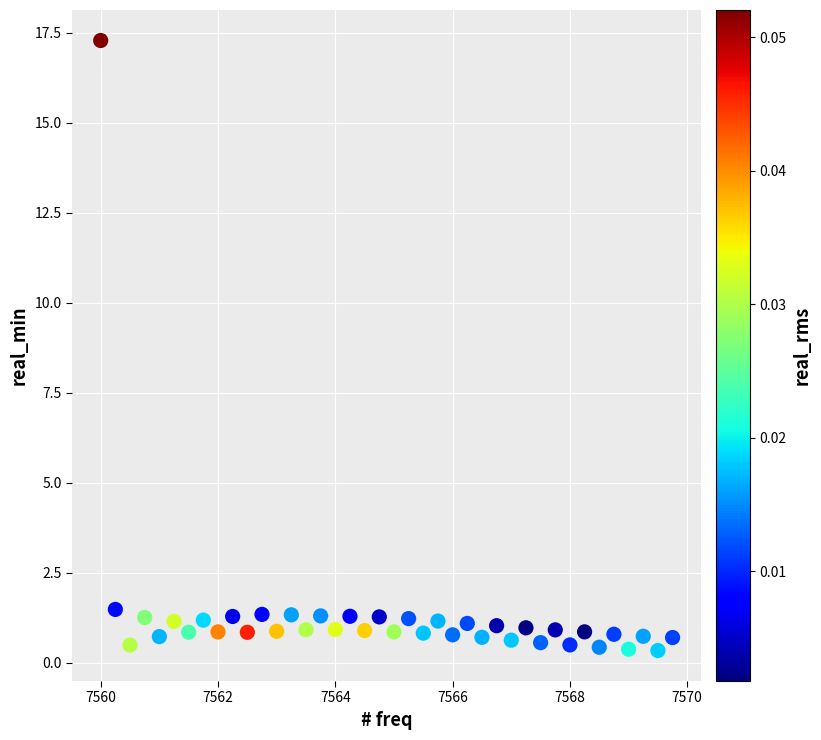

What is the range of Y values (max minus min)?

16.9